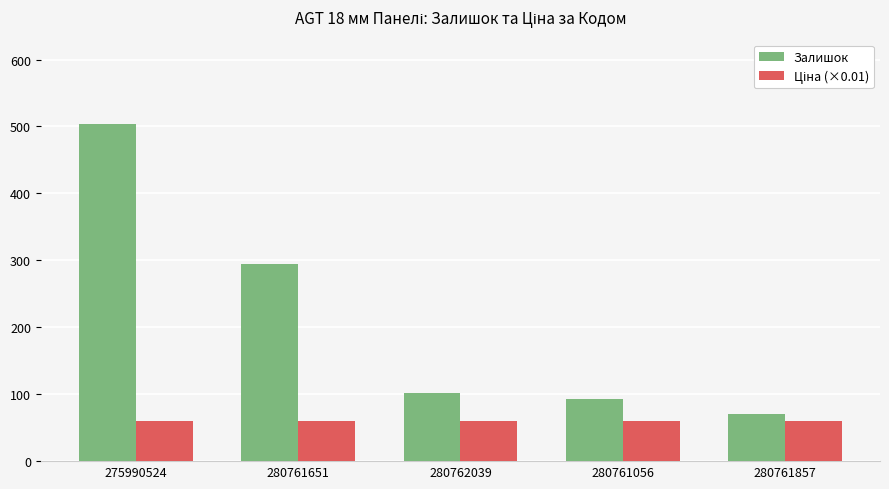

Is it true that Залишок equals 438.6 at 280761651?

False